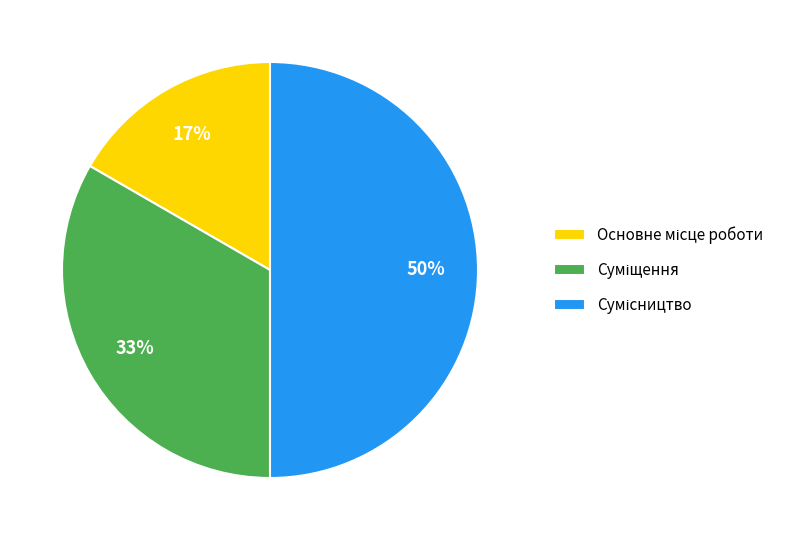

To the nearest percent, what is the average slice percentage?

33%